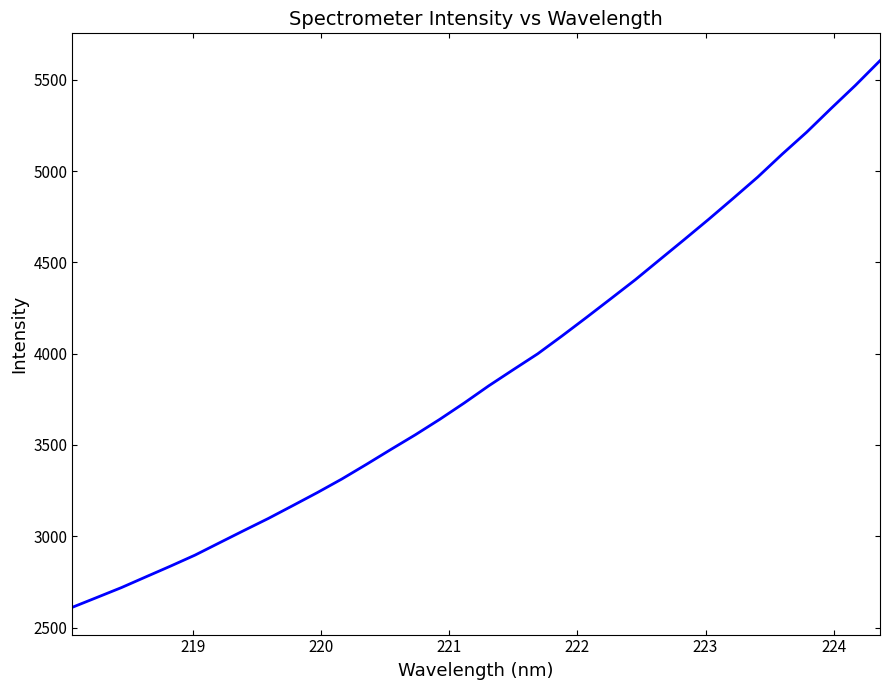

What is the maximum value shown in the chart?

5604.5